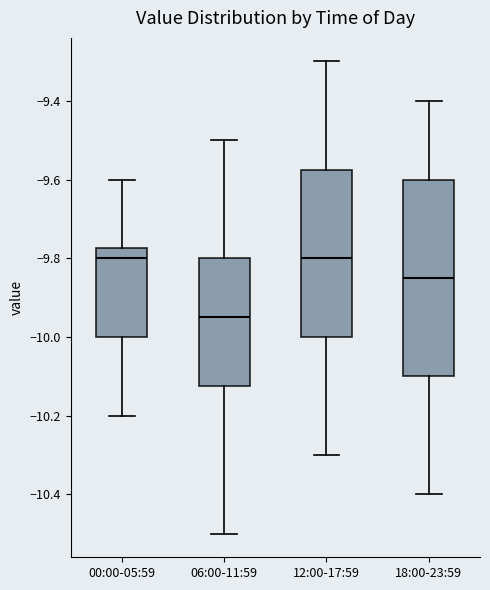

Which box is the tallest, from its lower edge to its upper edge?

18:00-23:59